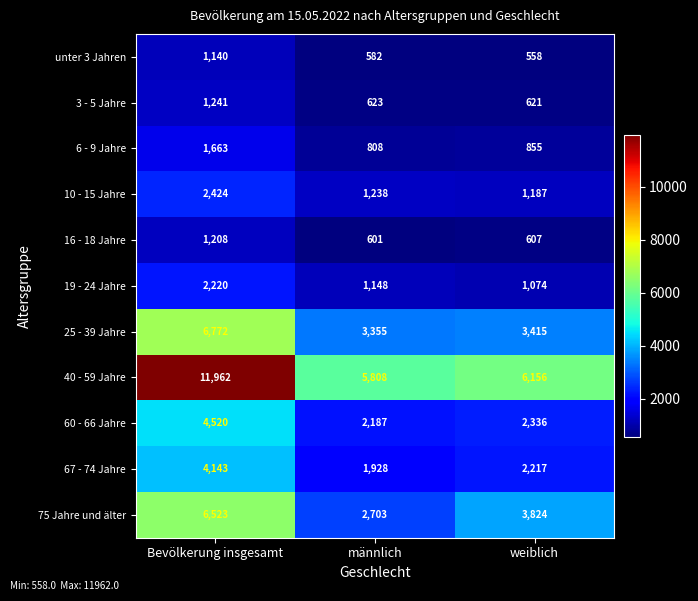

Which series has the widest spread of values?

40 - 59 Jahre